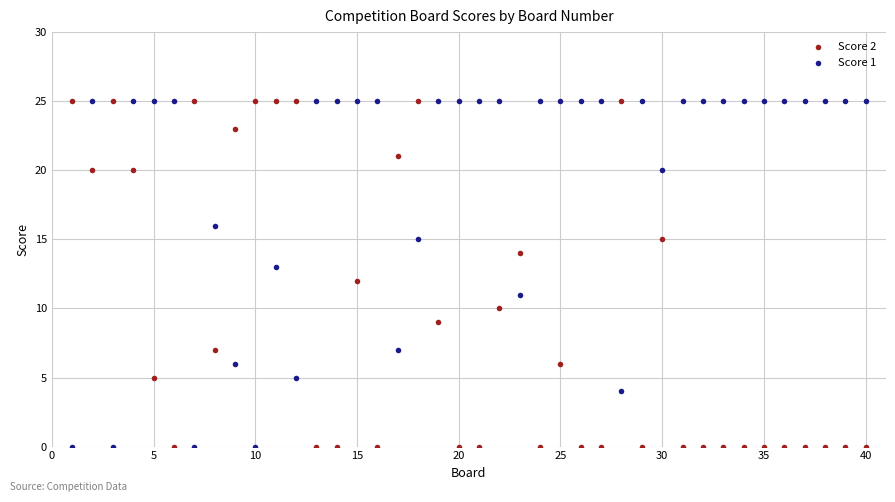

Across all data points, what is the range of Y values (max minus min)?

25